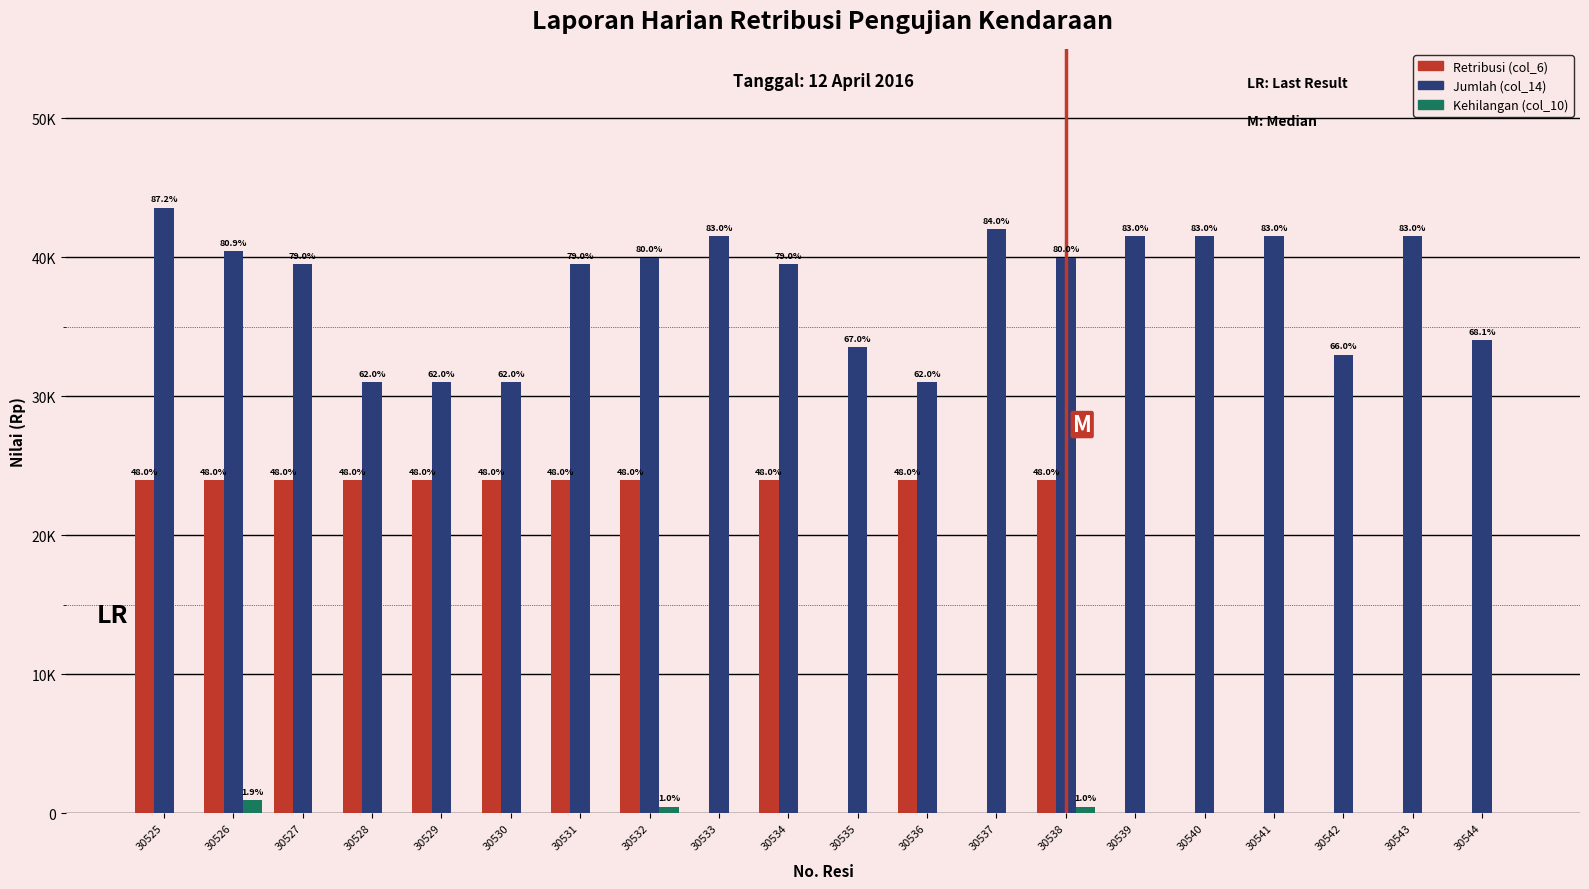

Does the chart contain stacked bars?

No